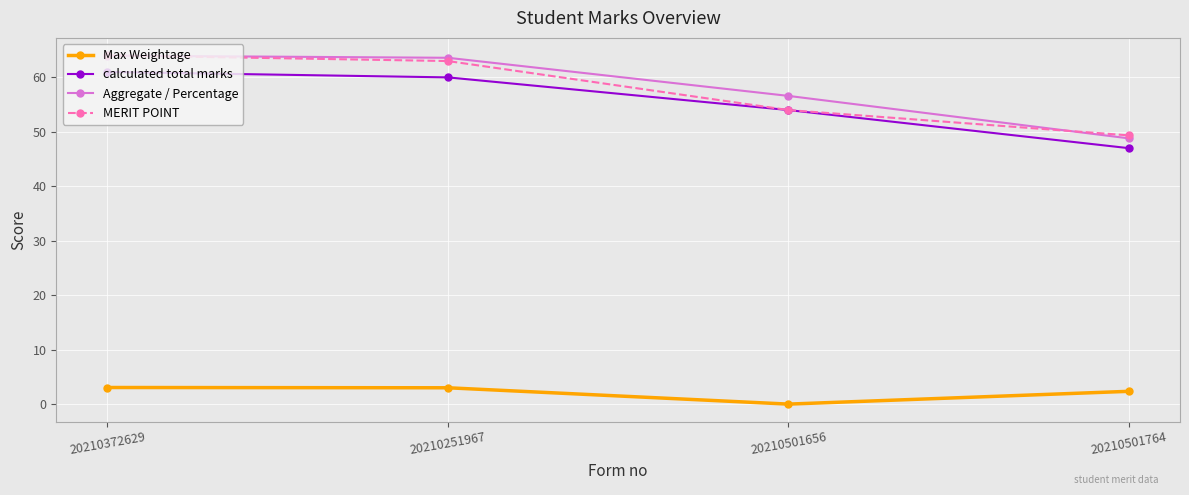

At which label does Aggregate / Percentage reach its minimum?

20210501764